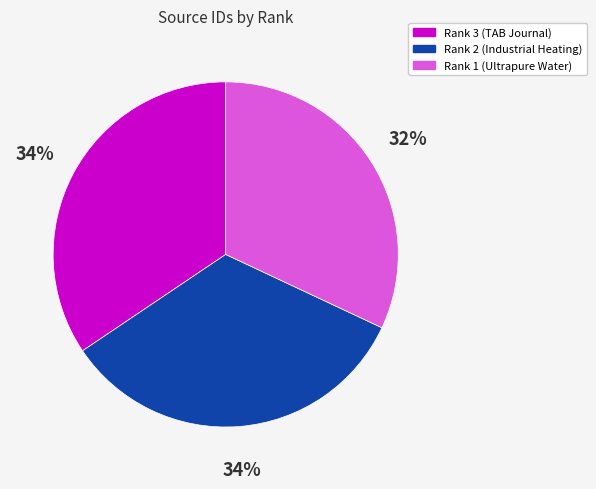

To the nearest percent, what portion does Rank 3 (TAB Journal) represent?

34%